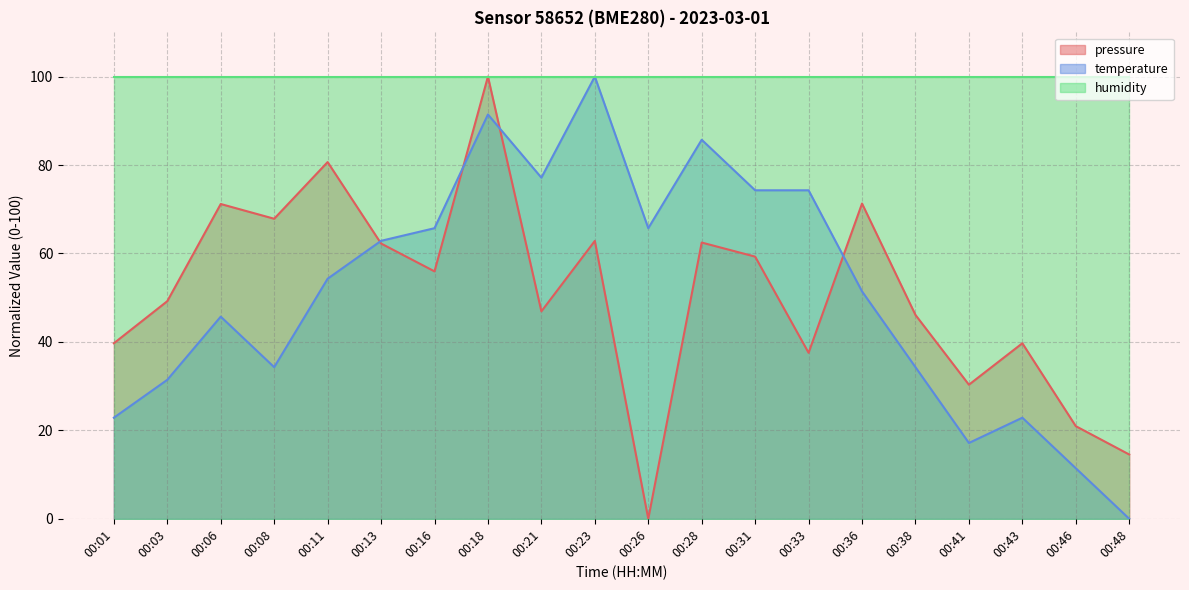

Between 00:03 and 00:38, which series saw the biggest shift?

pressure